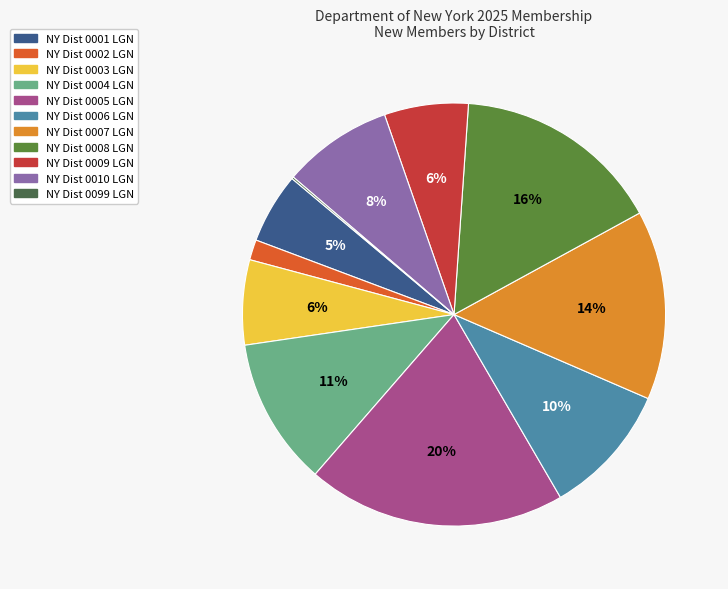

The NY Dist 0005 LGN slice represents 20% of the pie. True or false?

True